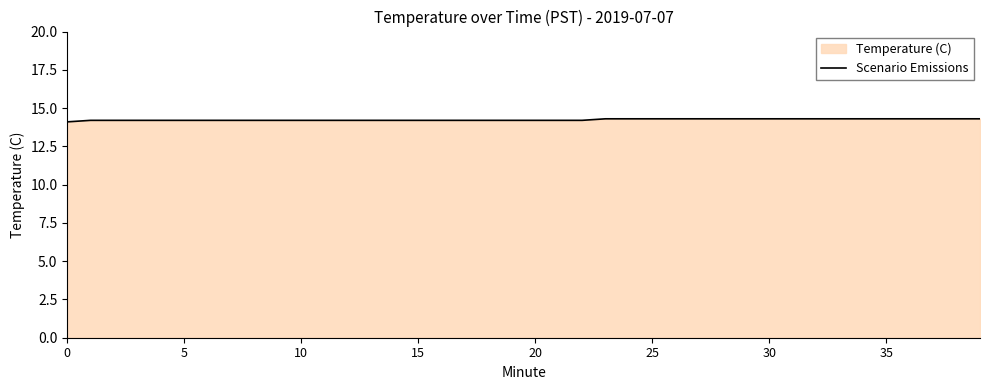

Reading right to left, list all the values displayed in this chart.

14.3	14.3	14.3	14.3	14.3	14.3	14.3	14.3	14.3	14.3	14.3	14.3	14.3	14.3	14.3	14.3	14.3	14.2	14.2	14.2	14.2	14.2	14.2	14.2	14.2	14.2	14.2	14.2	14.2	14.2	14.2	14.2	14.2	14.2	14.2	14.2	14.2	14.2	14.2	14.1